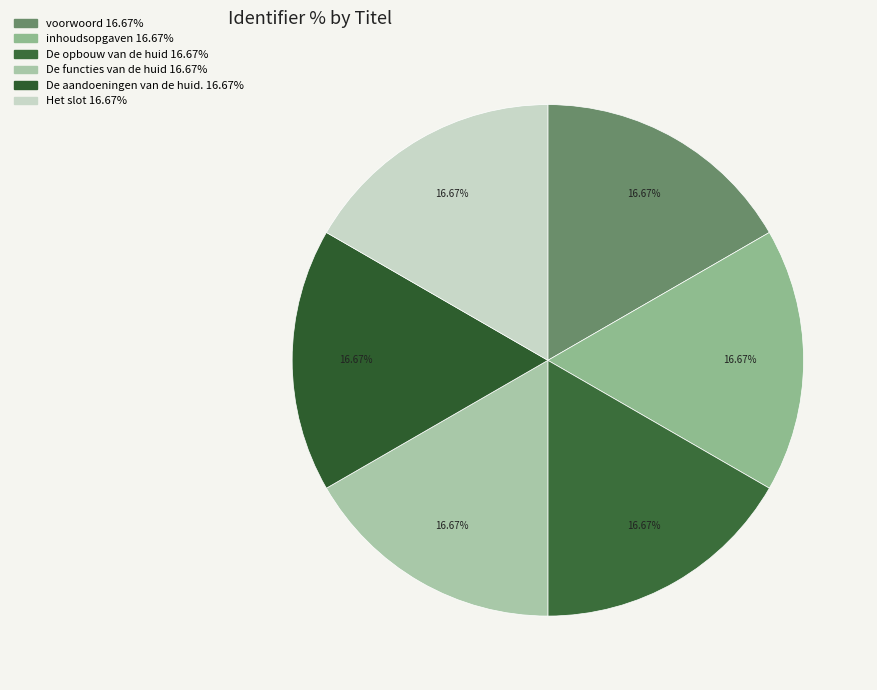

Is it true that De opbouw van de huid is 17% of the pie?

True